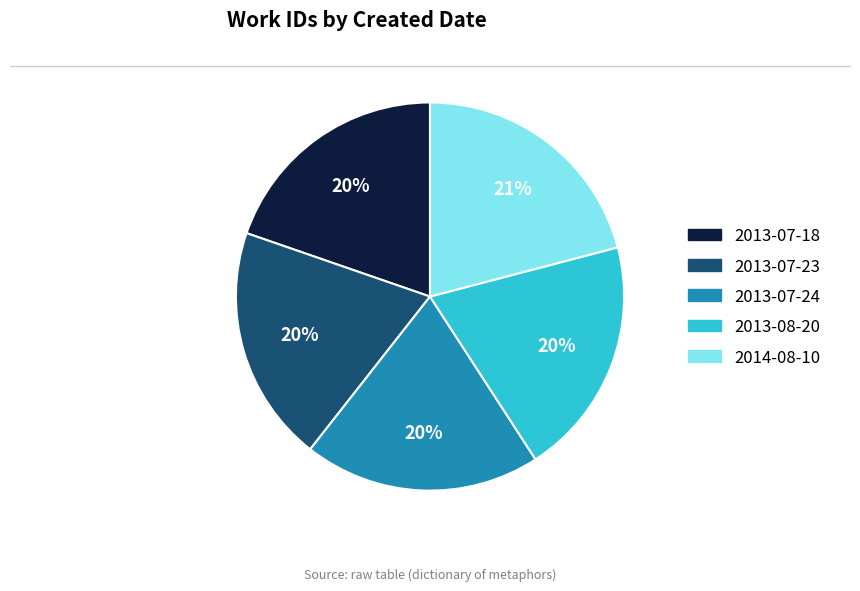

To the nearest percent, what is the difference between the largest and smallest slice percentages?

1%